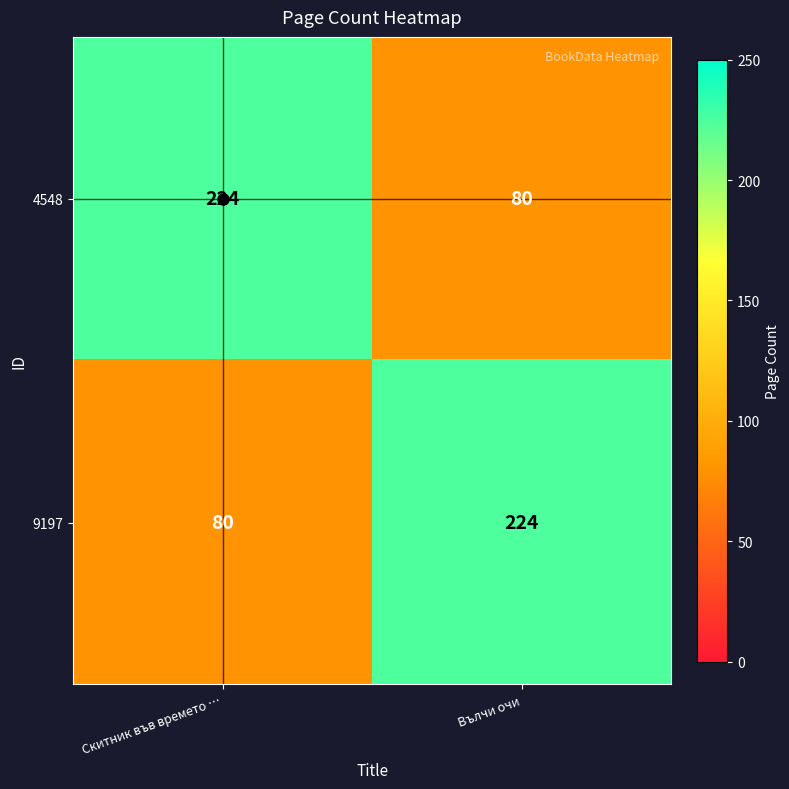

Is the value of 4548 at Вълчи очи greater than the value of 9197 at Вълчи очи?

No